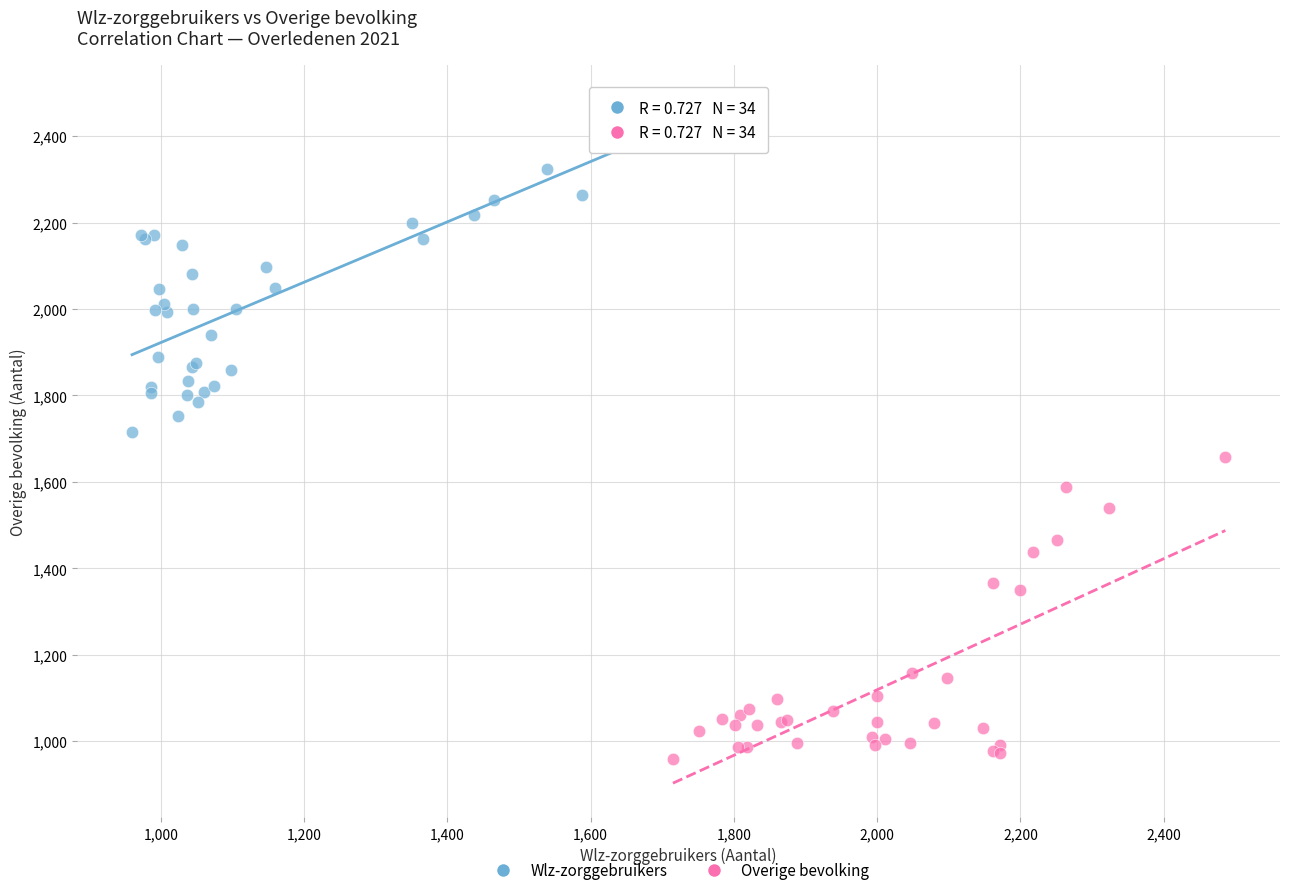

Which series has the largest Y range (max minus min)?

Wlz-zorggebruikers